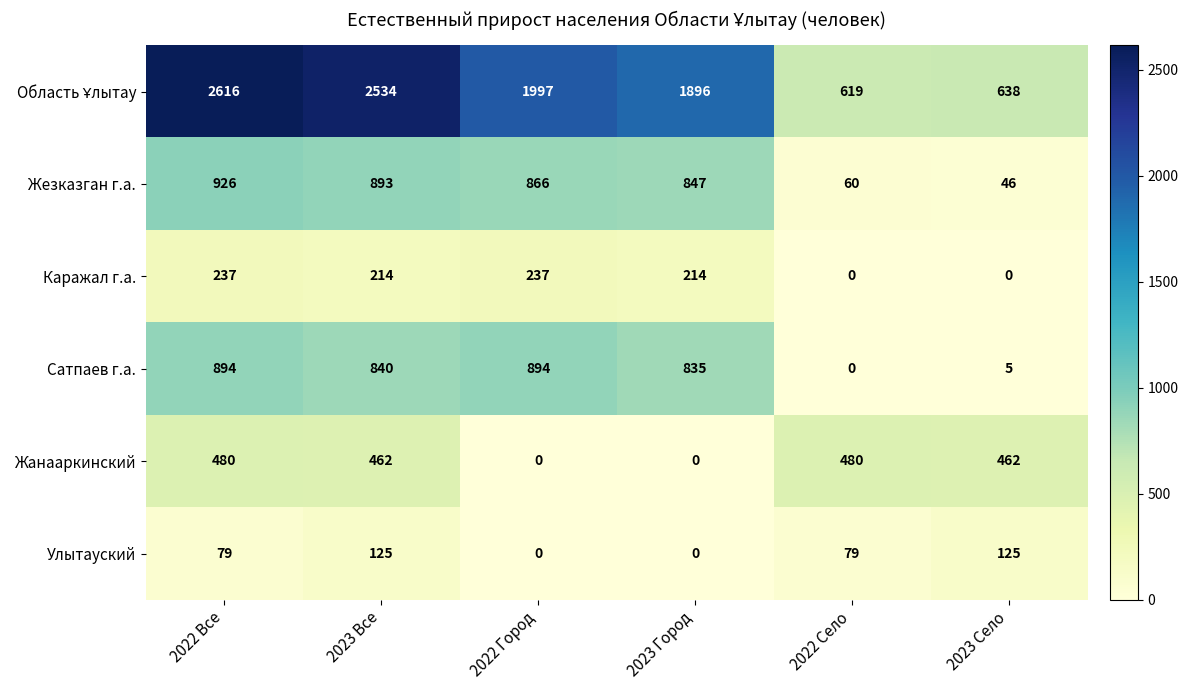

What is the difference between the second highest and minimum values in the Жезказган г.а. series?

847